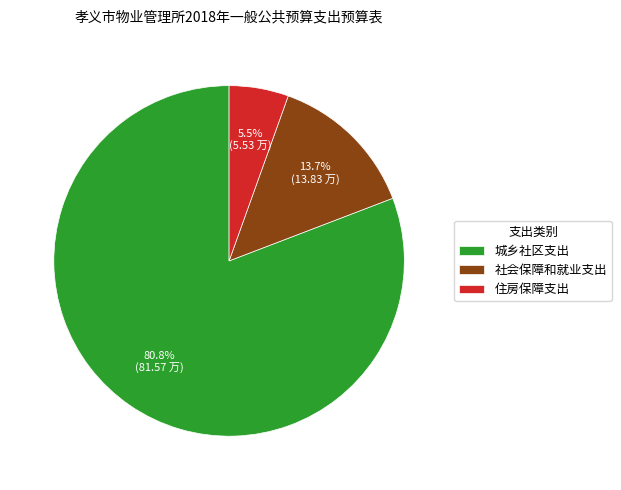

What percentage is the 社会保障和就业支出 slice, to the nearest percent?

14%